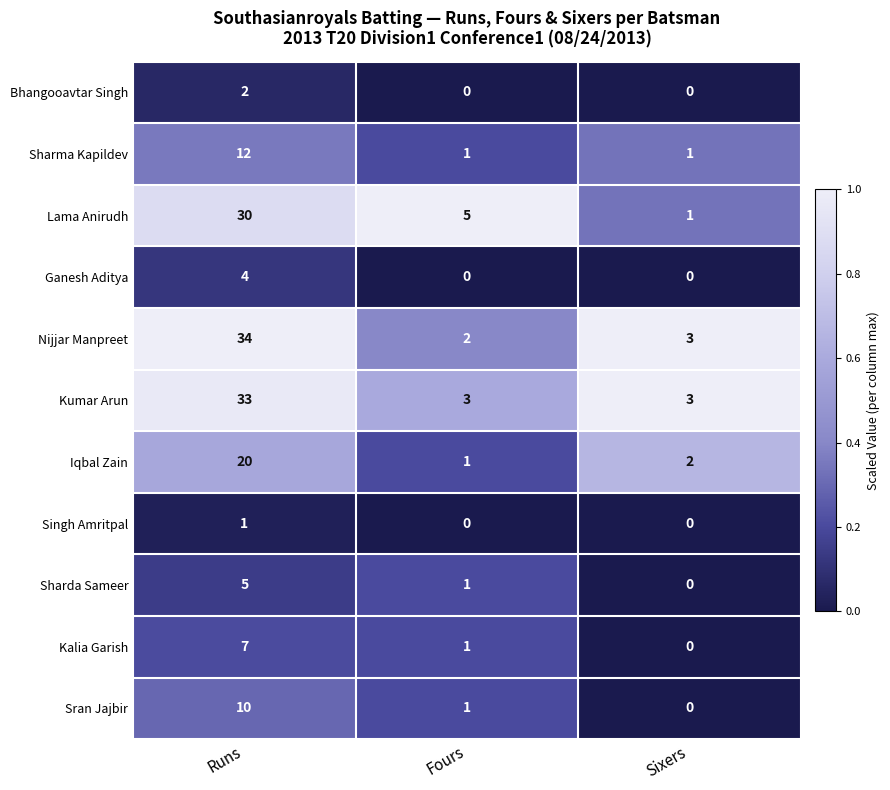

The Kumar Arun series shows 33 at Runs. True or false?

True